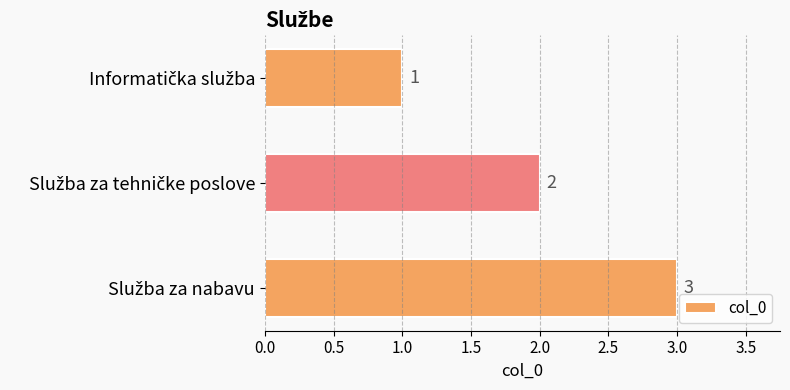

What is the value of the 3rd bar from the top?

3